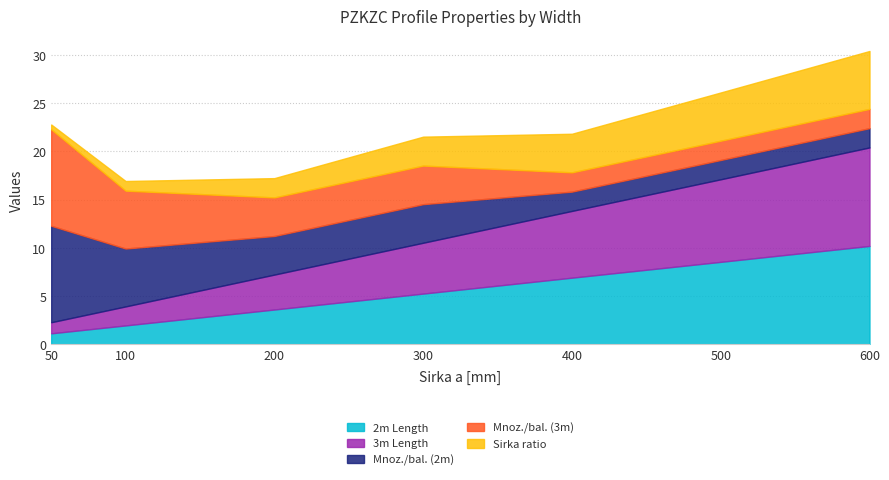

Reading right to left, list all the values displayed in this chart.

2m Length: 10.2	8.6	6.9	5.3	3.6	2.0	1.1
3m Length: 10.2	8.6	6.9	5.3	3.6	2.0	1.1
Mnoz./bal. (2m): 2.0	2.0	2.0	4.0	4.0	6.0	10.0
Mnoz./bal. (3m): 2.0	2.0	2.0	4.0	4.0	6.0	10.0
Sirka ratio: 6.0	5.0	4.0	3.0	2.0	1.0	0.5